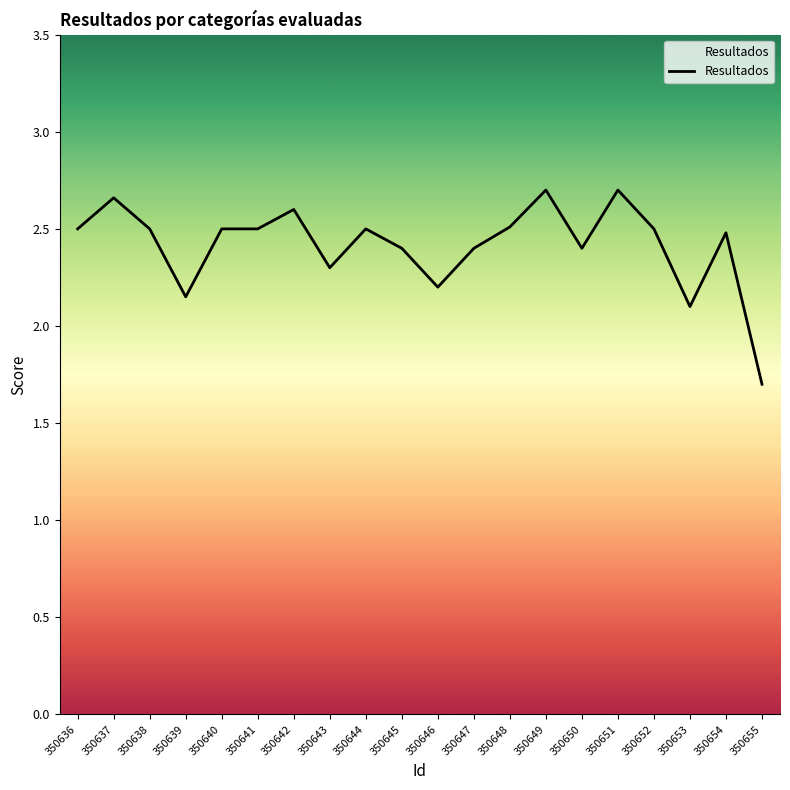

What is the change in value from 350640 to 350653?

-0.4